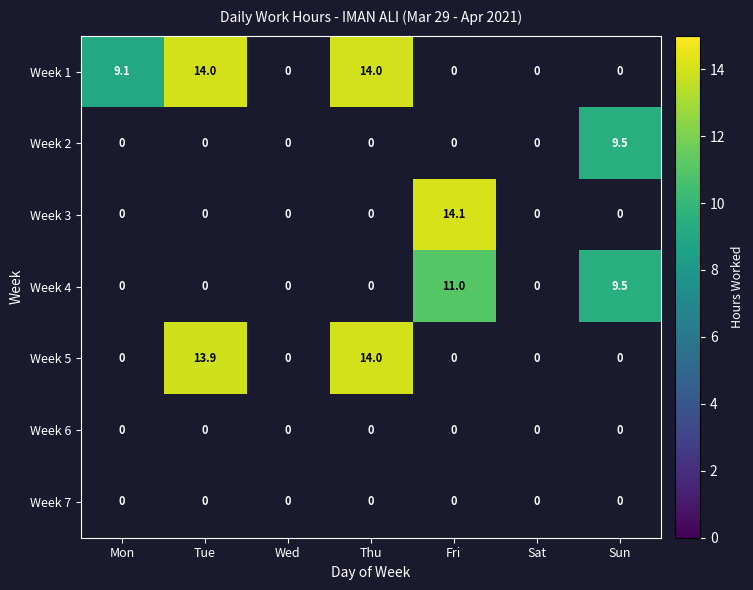

True or false: Week 1 has a value of 9.1 at Mon.

True